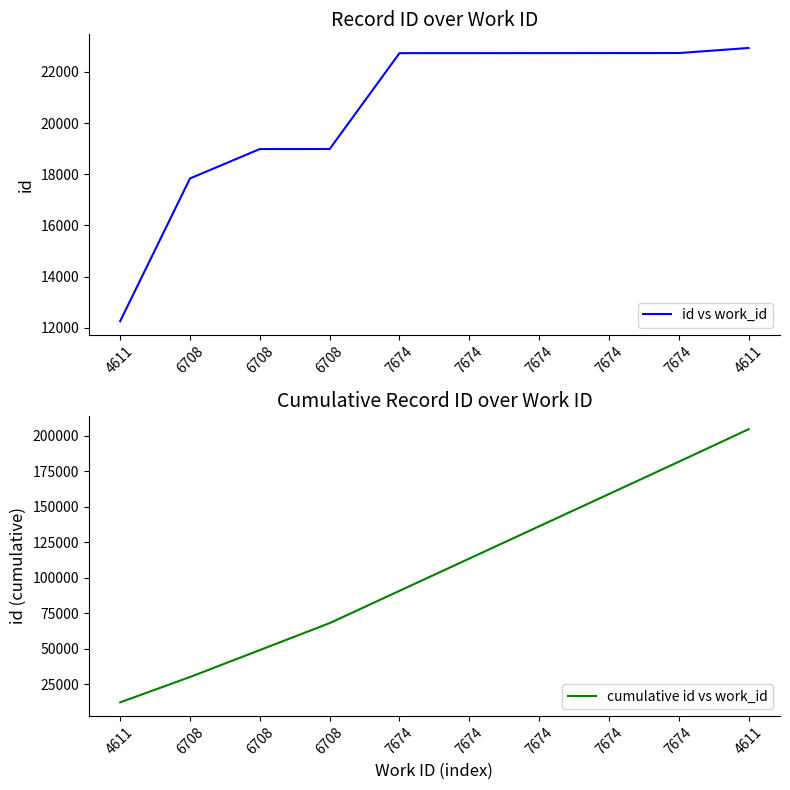

What is the total value across all series at 7674?

113531